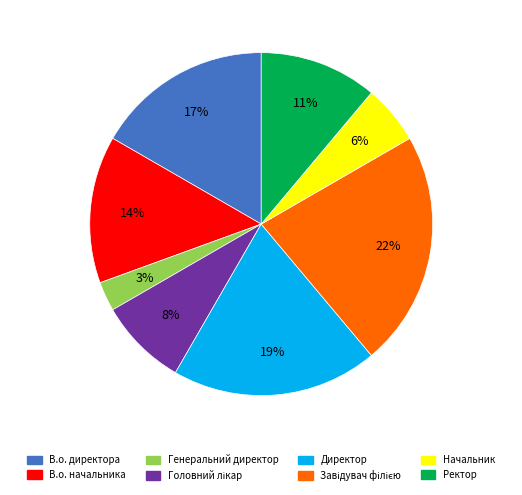

Is it true that В.о. директора is 28% of the pie?

False